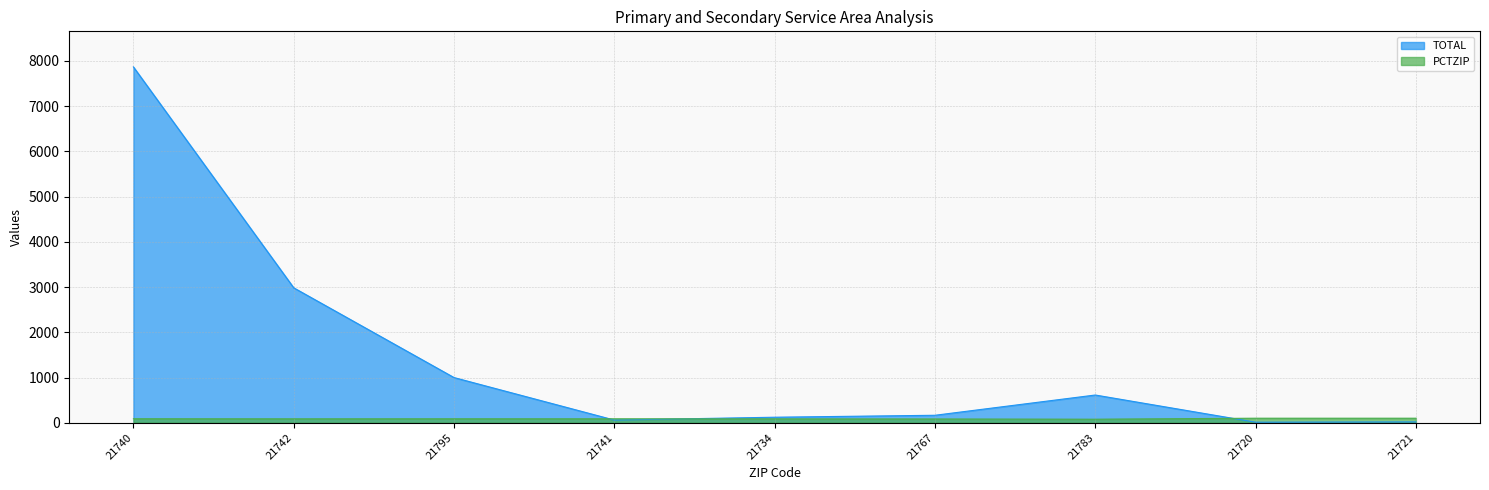

Rank the series at 21740 from lowest to highest value.

PCTZIP, TOTAL